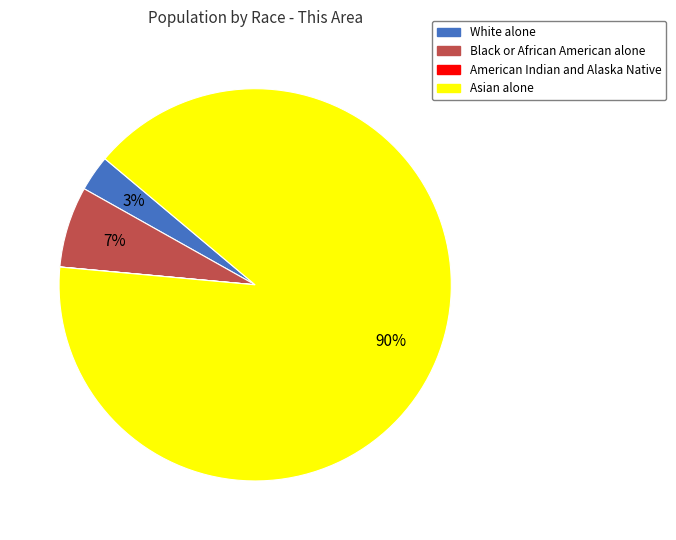

What percentage is the Black or African American alone slice, to the nearest percent?

7%